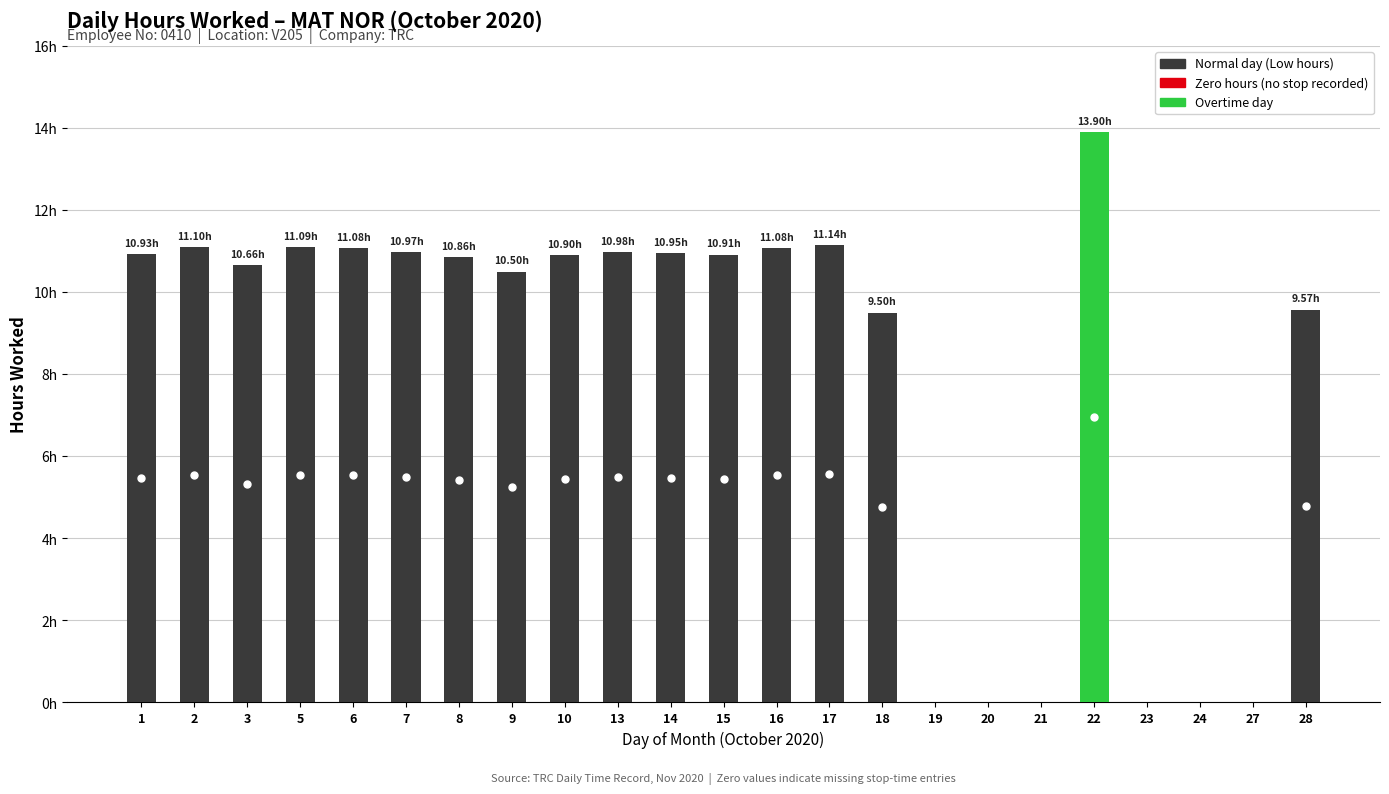

List the labels in order of value, largest first.

22, 17, 2, 5, 6, 16, 13, 7, 14, 1, 15, 10, 8, 3, 9, 28, 18, 19, 20, 21, 23, 24, 27